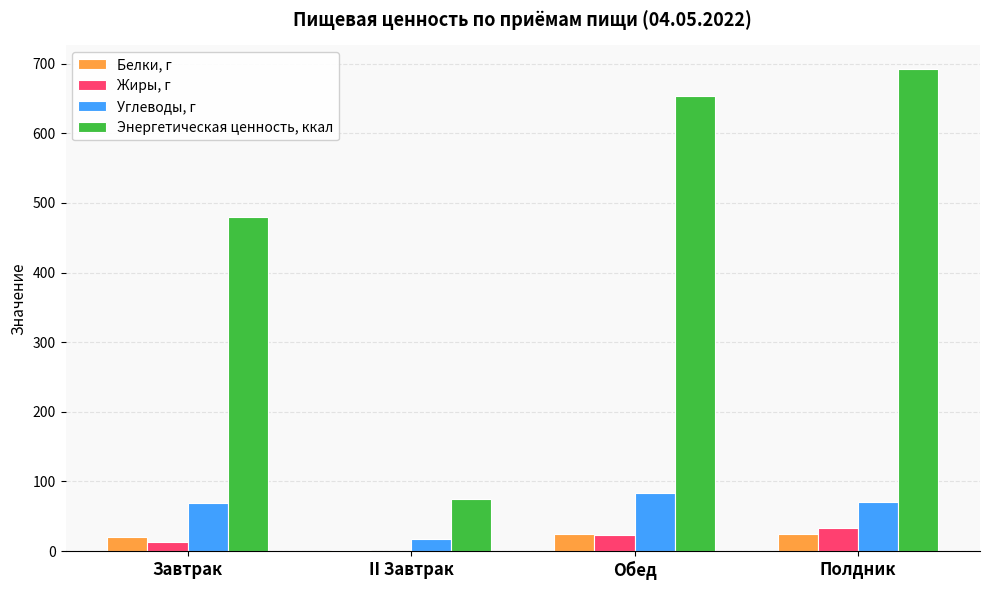

How many groups of bars are there?

4